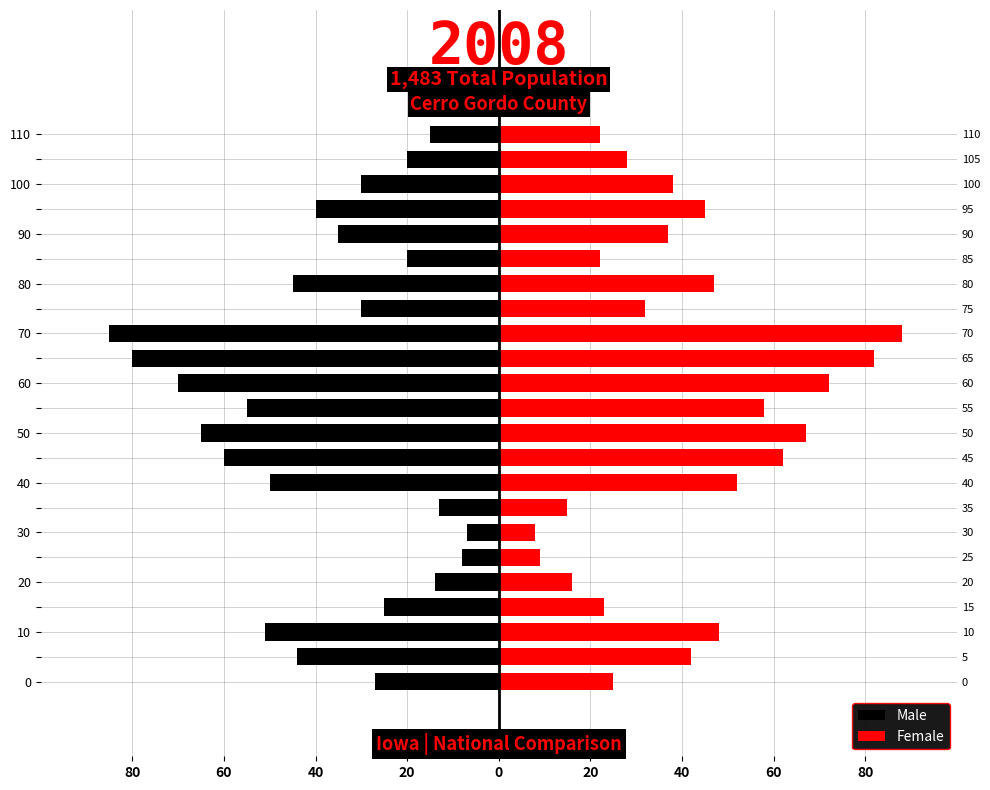

Reading left to right, transcribe all the data shown in this chart.

Male: -27	-44	-51	-25	-14	-8	-7	-13	-50	-60	-65	-55	-70	-80	-85	-30	-45	-20	-35	-40	-30	-20	-15
Female: 25	42	48	23	16	9	8	15	52	62	67	58	72	82	88	32	47	22	37	45	38	28	22